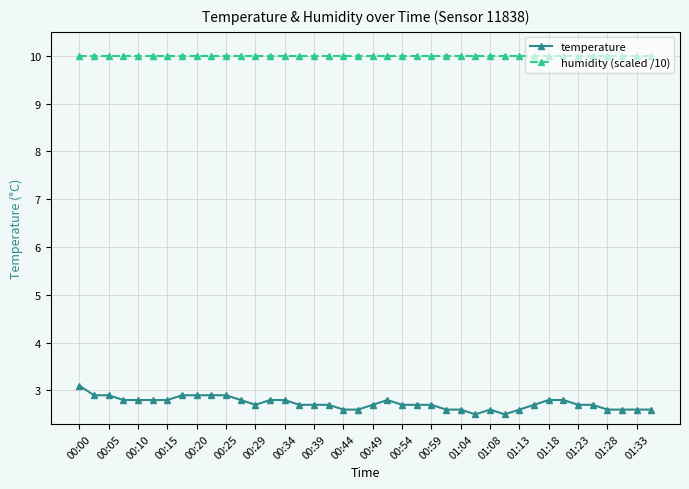

Reading left to right, list all the values displayed in this chart.

temperature: 3.1	2.9	2.9	2.8	2.8	2.8	2.8	2.9	2.9	2.9	2.9	2.8	2.7	2.8	2.8	2.7	2.7	2.7	2.6	2.6	2.7	2.8	2.7	2.7	2.7	2.6	2.6	2.5	2.6	2.5	2.6	2.7	2.8	2.8	2.7	2.7	2.6	2.6	2.6	2.6
humidity (scaled /10): 10.0	10.0	10.0	10.0	10.0	10.0	10.0	10.0	10.0	10.0	10.0	10.0	10.0	10.0	10.0	10.0	10.0	10.0	10.0	10.0	10.0	10.0	10.0	10.0	10.0	10.0	10.0	10.0	10.0	10.0	10.0	10.0	10.0	10.0	10.0	10.0	10.0	10.0	10.0	10.0